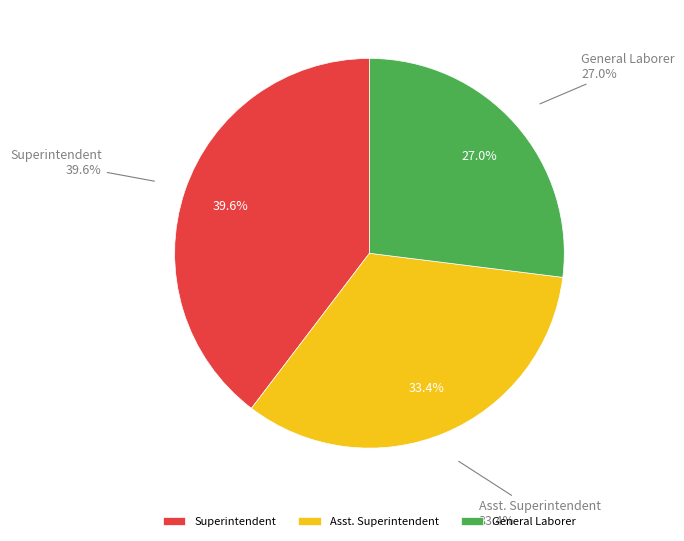

Does any single category account for the majority?

No